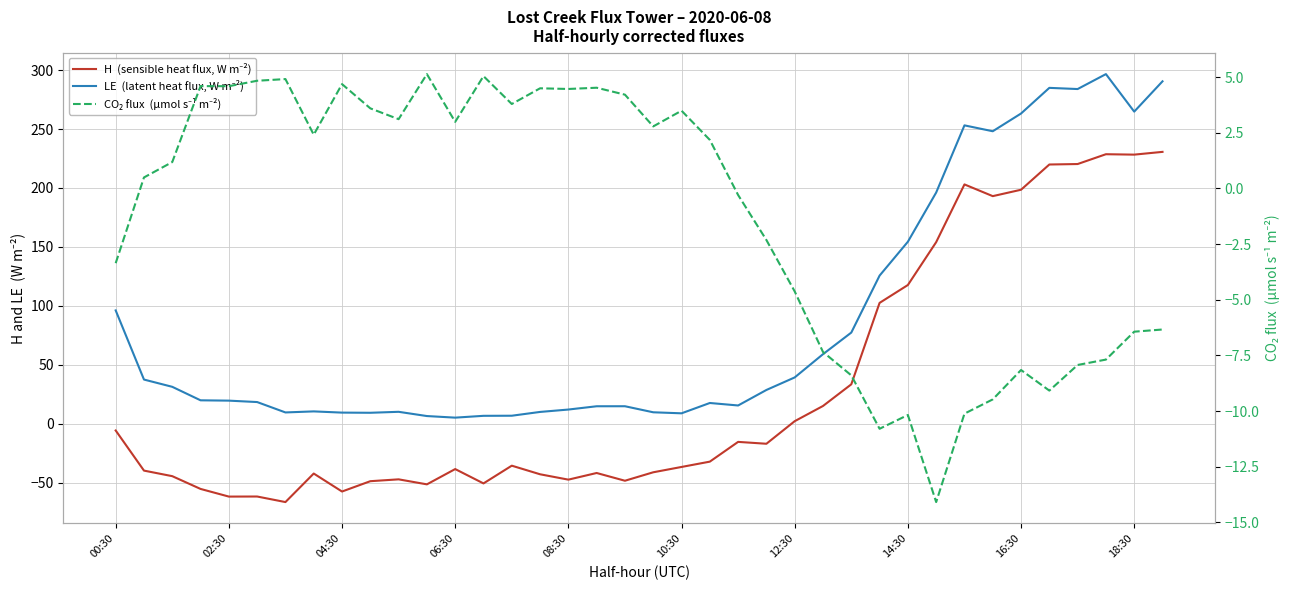

At which label does LE  (latent heat flux, W m⁻²) first exceed 19?

00:30